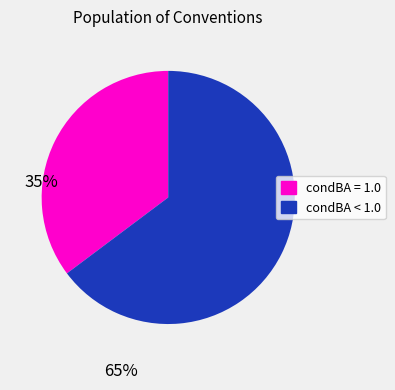

Is there a majority slice in this chart?

Yes